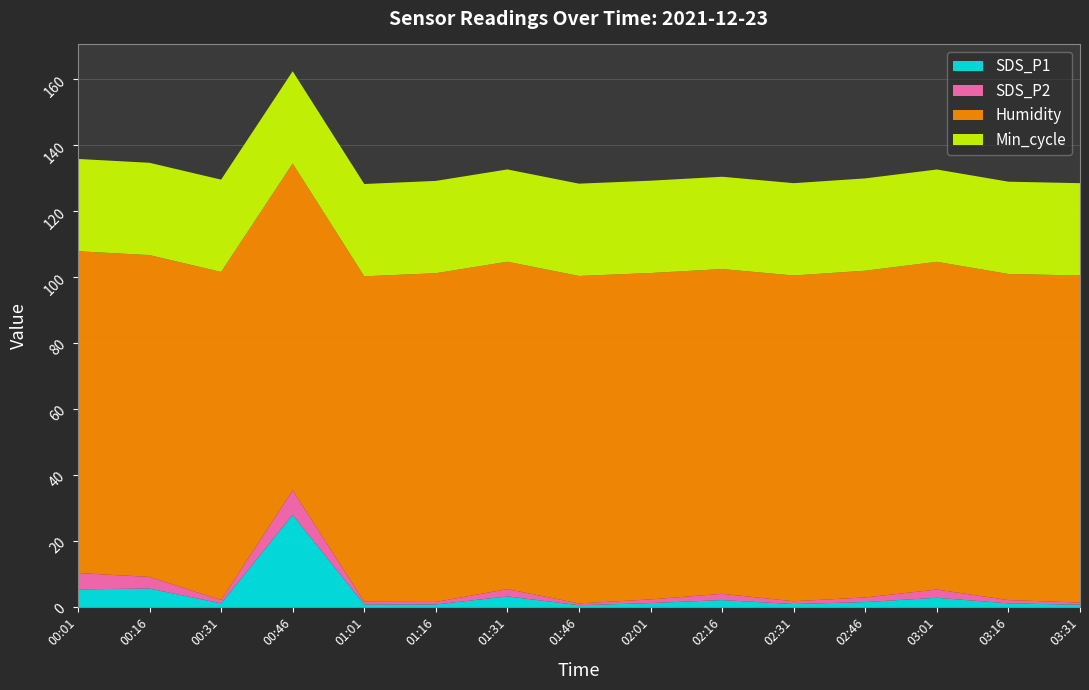

Reading right to left, what are all the values shown in this chart?

SDS_P1: 03:31=0.7	03:16=1.1	03:01=2.8	02:46=1.5	02:31=0.9	02:16=2.1	02:01=1.2	01:46=0.6	01:31=3.2	01:16=0.8	01:01=0.8	00:46=27.9	00:31=1.1	00:16=5.6	00:01=5.3
SDS_P2: 03:31=0.7	03:16=1.0	03:01=2.5	02:46=1.4	02:31=0.8	02:16=1.9	02:01=1.1	01:46=0.6	01:31=2.2	01:16=0.8	01:01=0.8	00:46=7.5	00:31=1.0	00:16=3.5	00:01=5.0
Humidity: 03:31=99.2	03:16=98.9	03:01=99.4	02:46=99.1	02:31=98.8	02:16=98.5	02:01=99.0	01:46=99.3	01:31=99.3	01:16=99.7	01:01=98.7	00:46=99.1	00:31=99.5	00:16=97.6	00:01=97.6
Min_cycle: 03:31=28.0	03:16=28.0	03:01=28.0	02:46=28.0	02:31=28.0	02:16=28.0	02:01=28.0	01:46=28.0	01:31=28.0	01:16=28.0	01:01=28.0	00:46=28.0	00:31=28.0	00:16=28.0	00:01=28.0